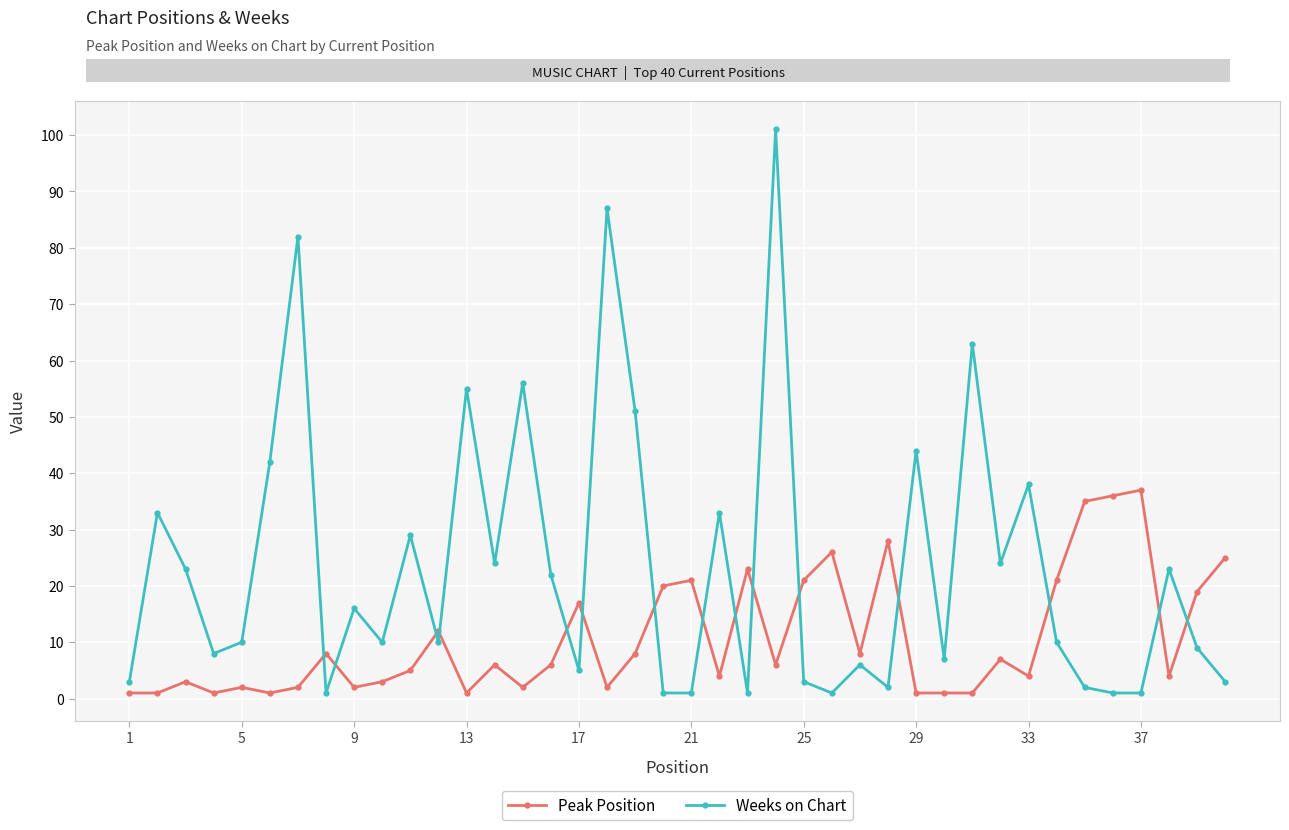

Rank the series by their maximum value, from highest to lowest.

Weeks on Chart, Peak Position